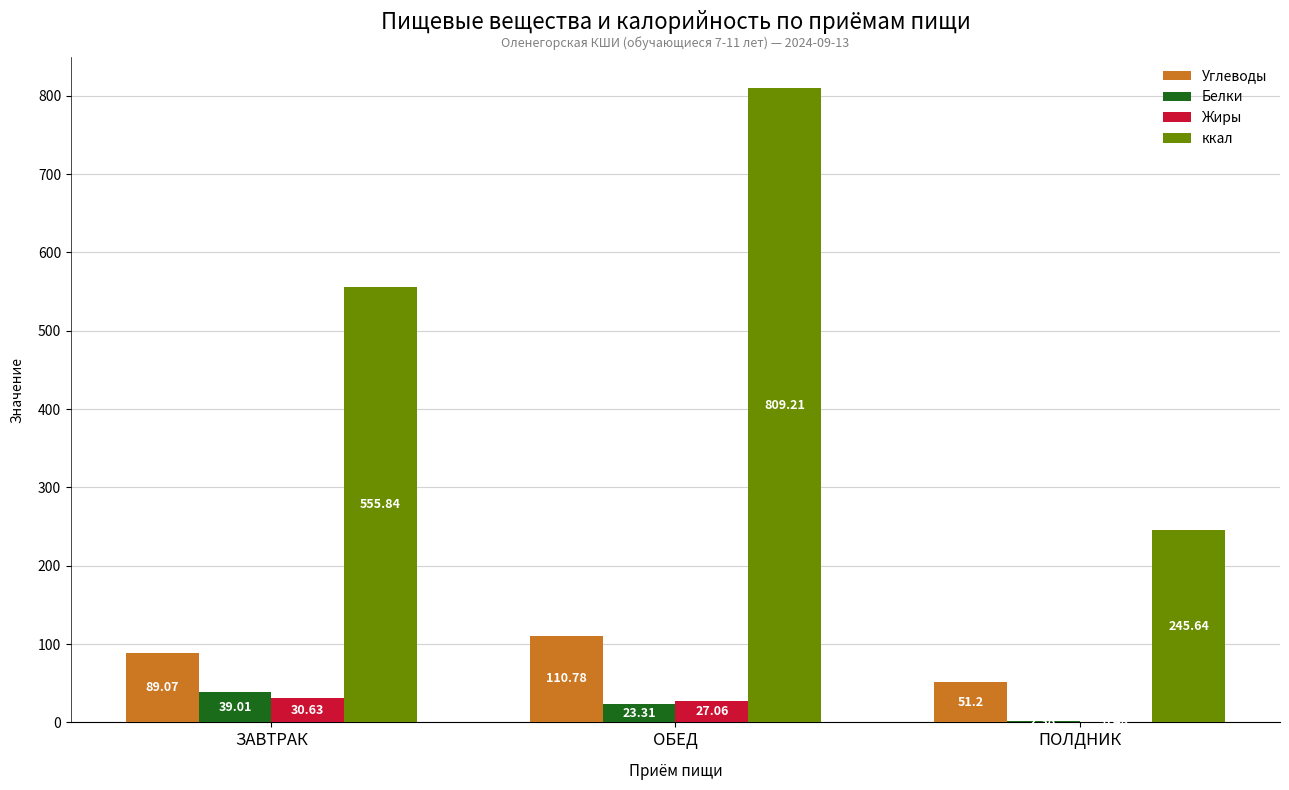

Does the chart contain stacked bars?

No